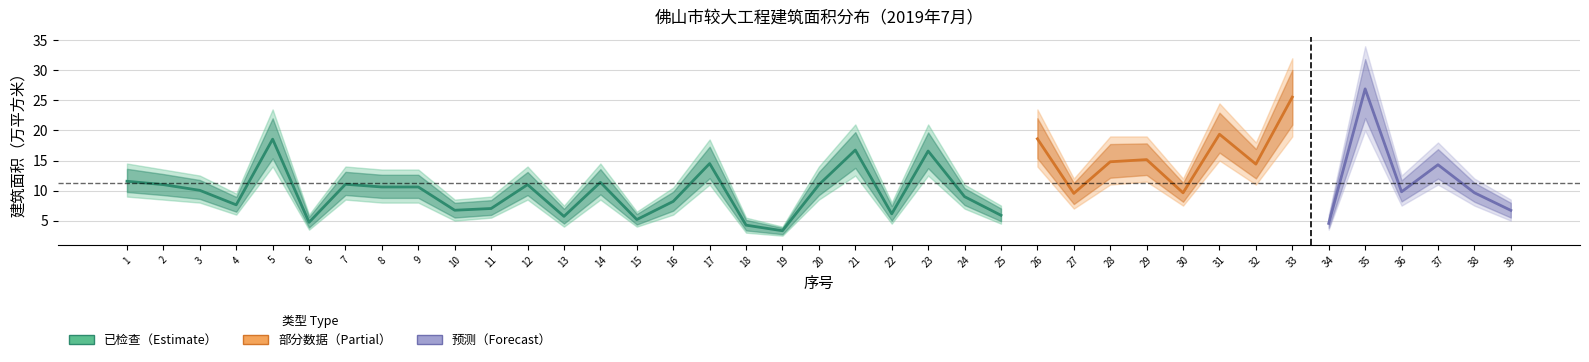

True or false: upper_bound and 建筑面积_万平方米 intersect in this chart.

False